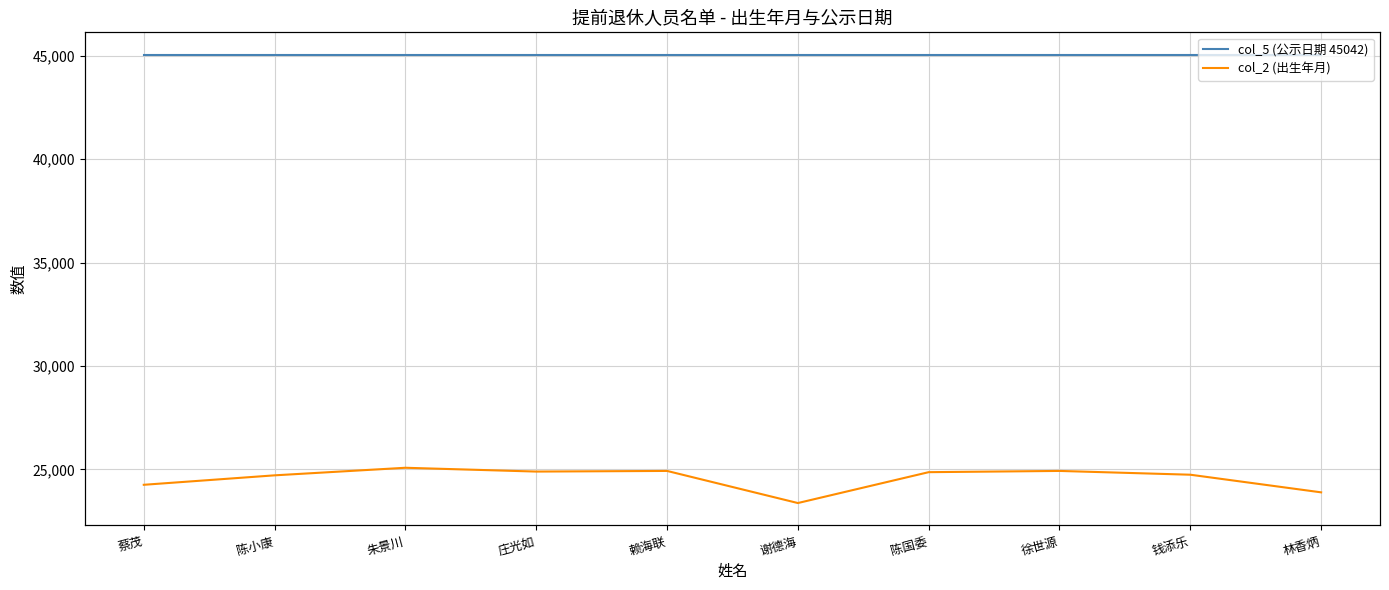

Which series changed the most between 蔡茂 and 陈小康?

col_2 (出生年月)